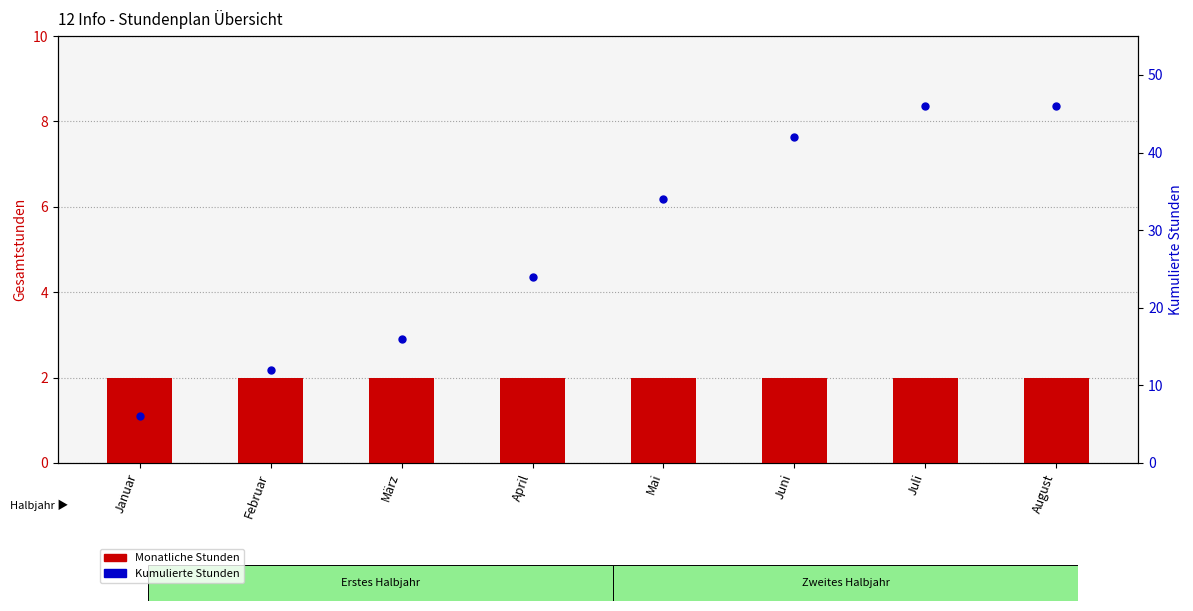

Is the value of Monatliche Stunden at April greater than the value of Kumulierte Stunden at März?

No